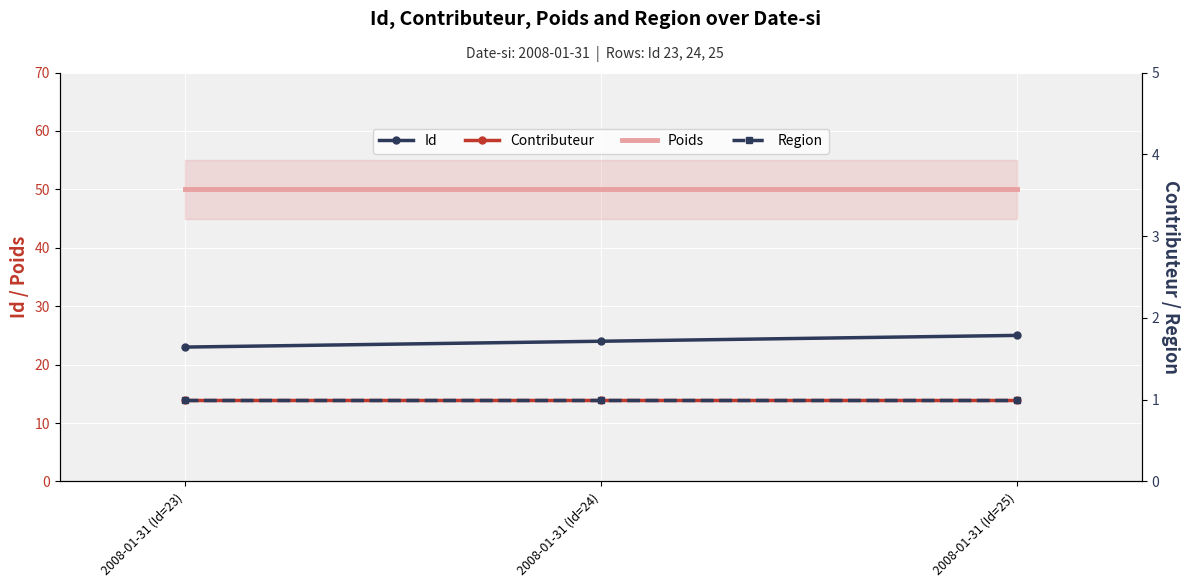

What is the difference between the highest and lowest values at 2008-01-31 (Id=25)?

49